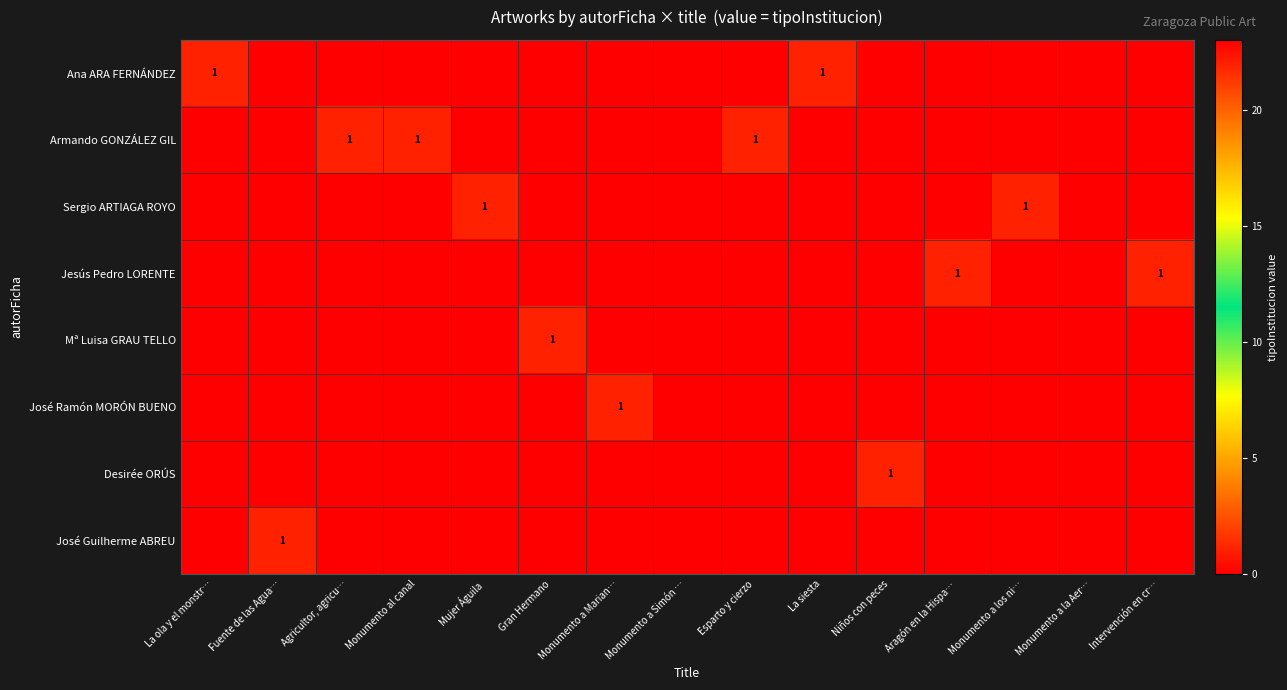

The row_5 series shows 0 at La ola y el monstr…. True or false?

True